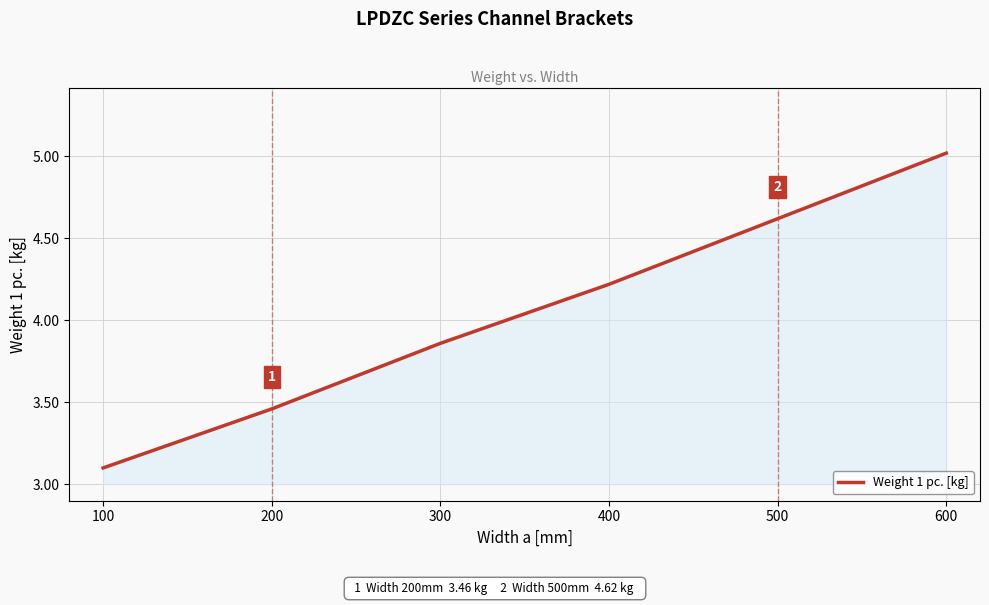

How many values are below 4?

3